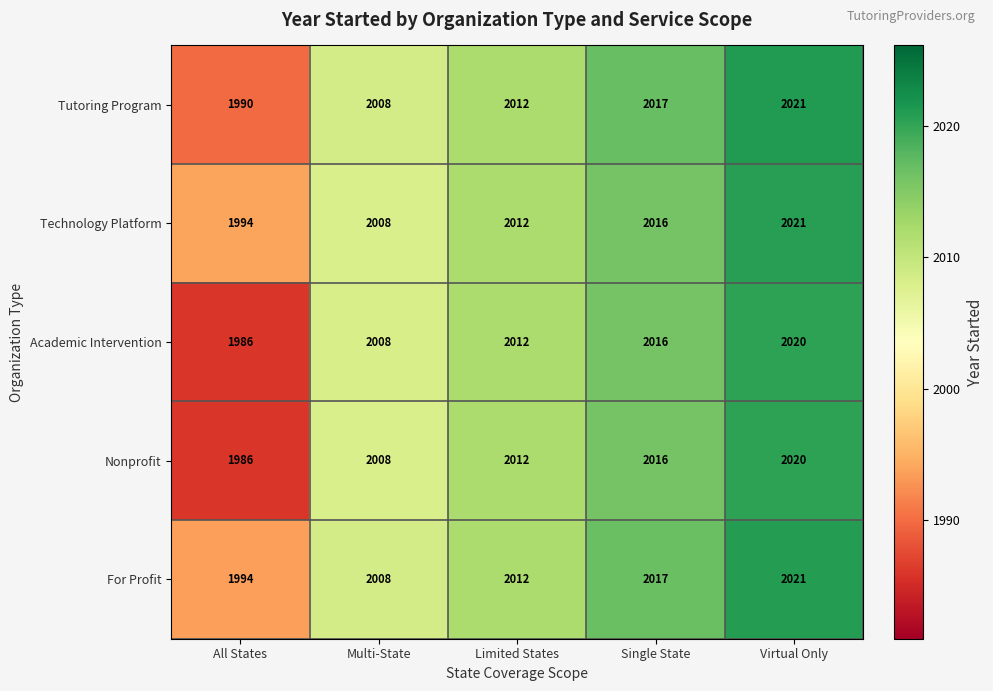

What is the total value across all series at Limited States?

10060